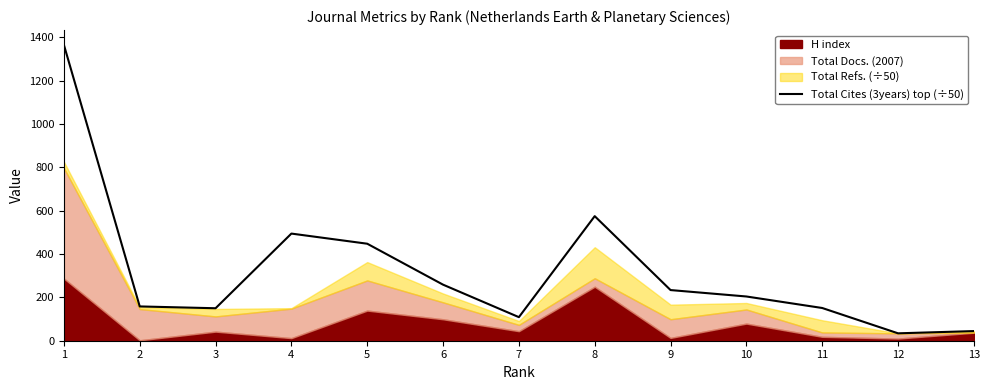

What is the sum of all values?

4222.5